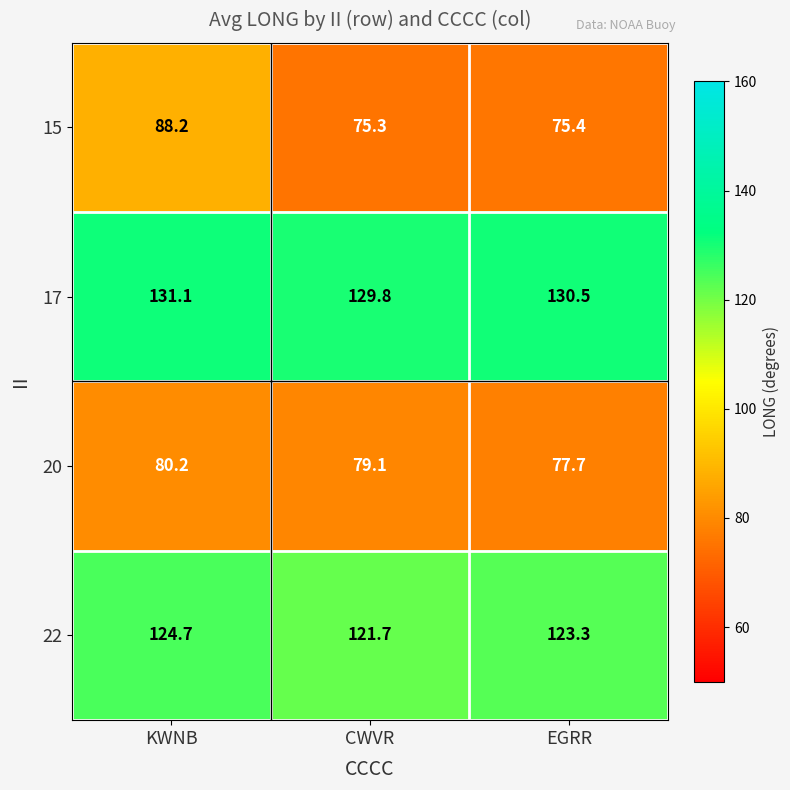

What is the difference between the maximum and second lowest values in the 15 series?

12.8